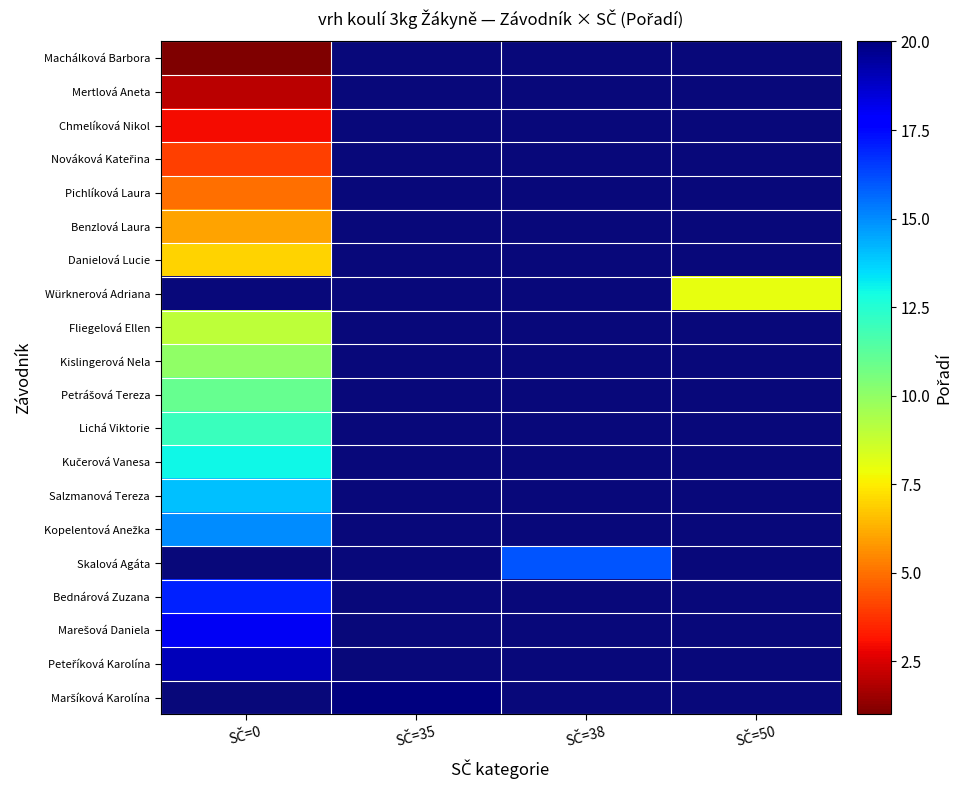

Is it true that Benzlová Laura equals 10.2 at SČ=0?

False